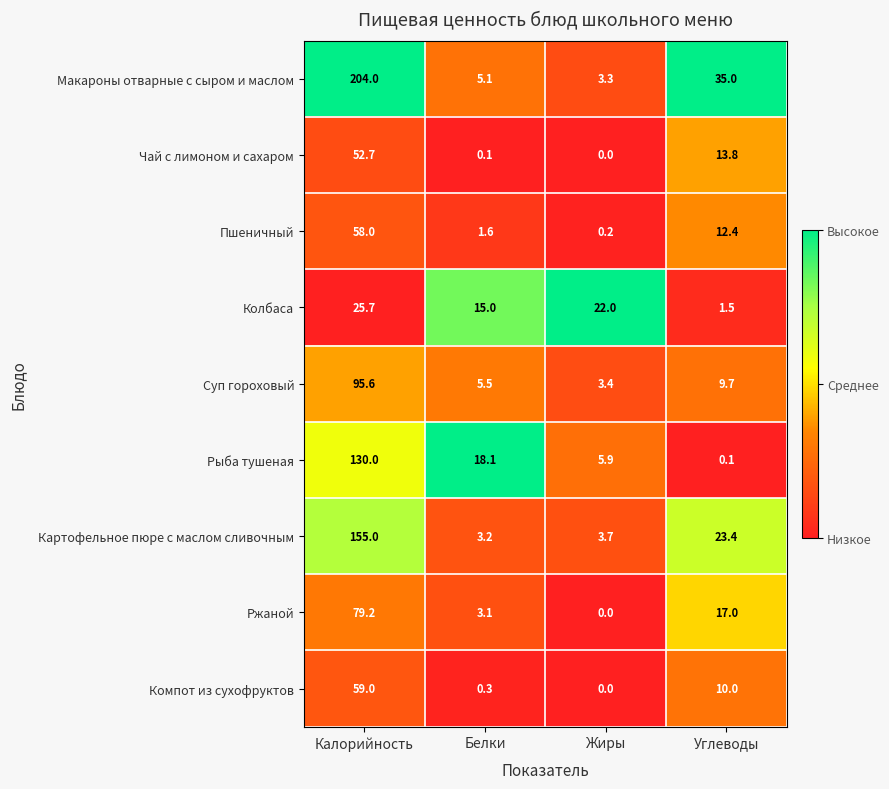

At which label does Компот из сухофруктов first exceed 10?

Калорийность